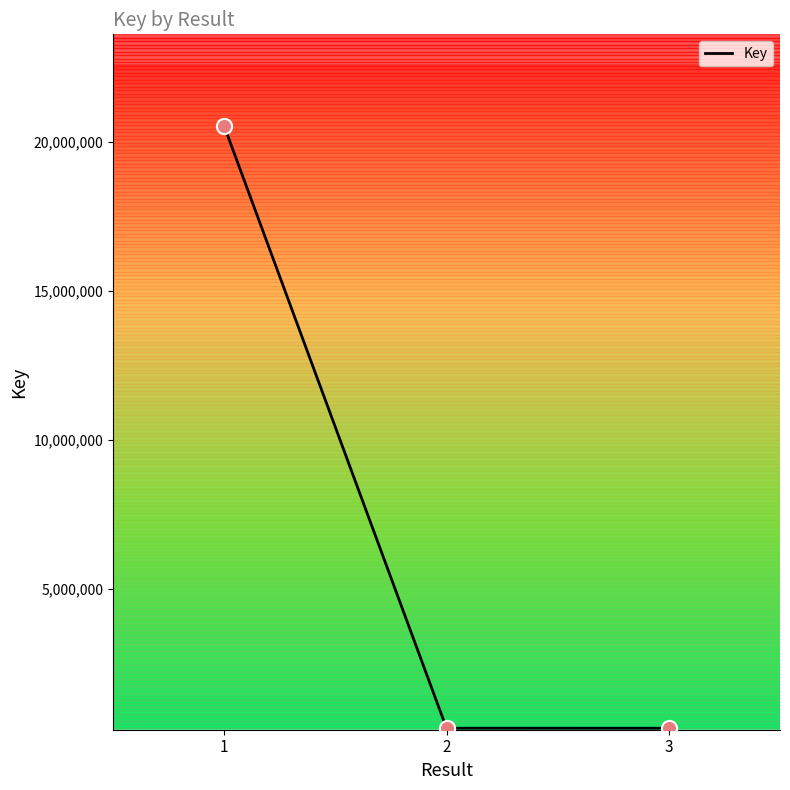

What is the change in value from 2 to 3?

-871